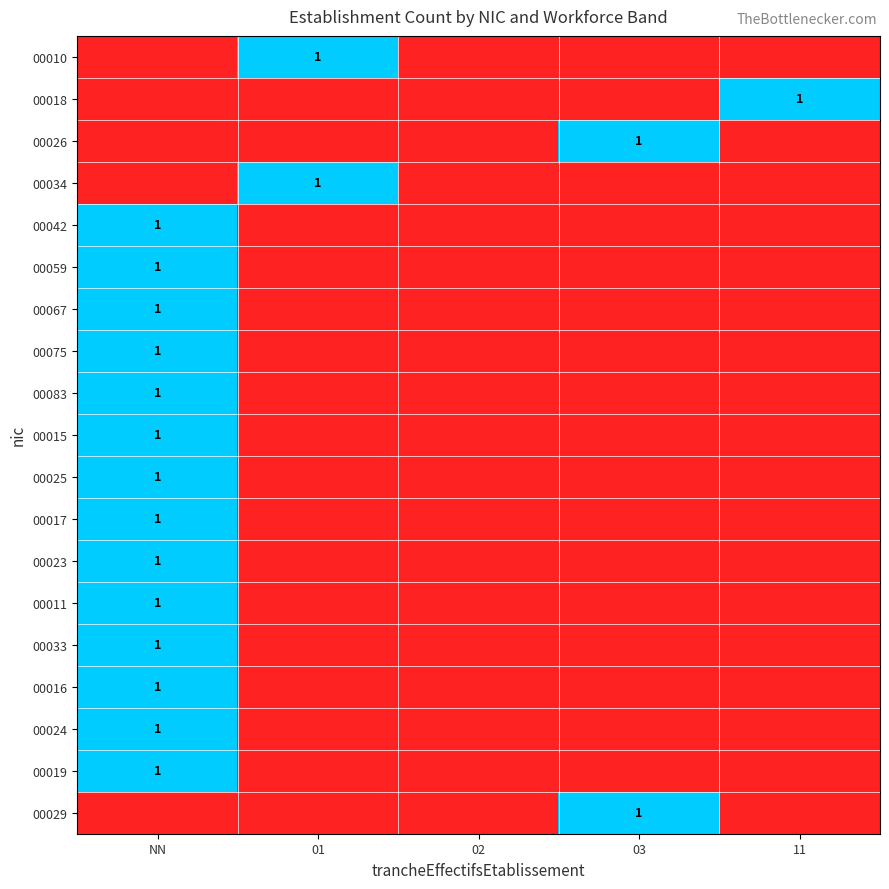

What is the difference between the 00067 values at 11 and NN?

1